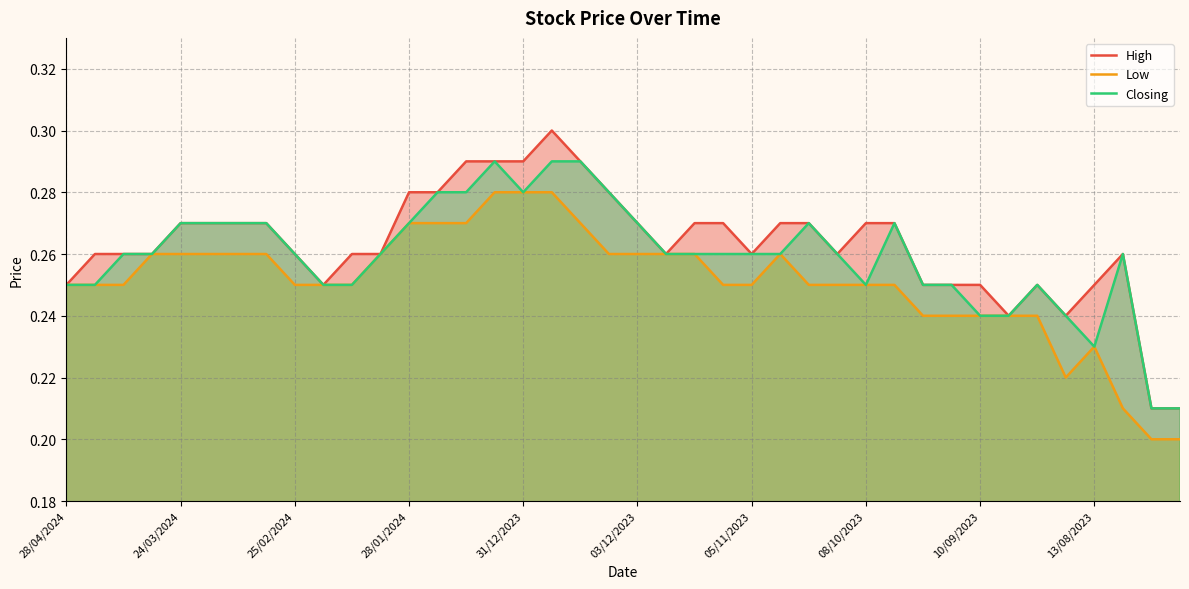

Which series has the largest range (max minus min)?

High